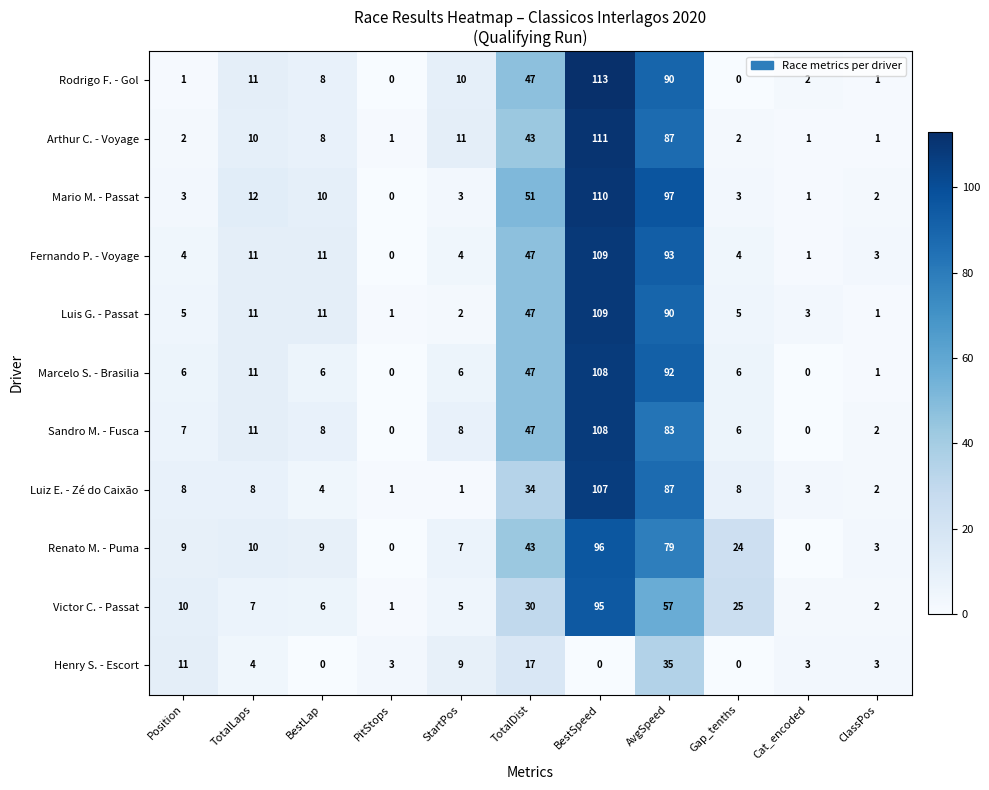

At which category is the sum across all series the highest?

BestSpeed